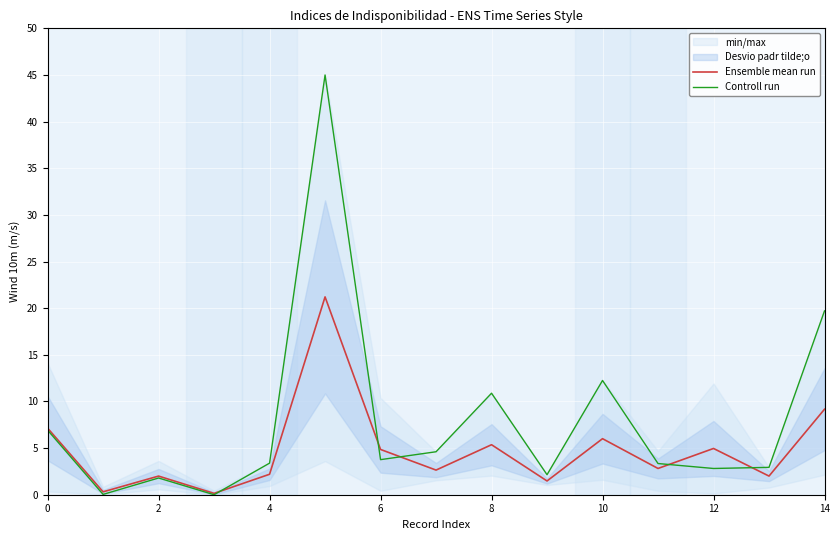

What is the value of the Controll run point at the 10th from the left?

2.1